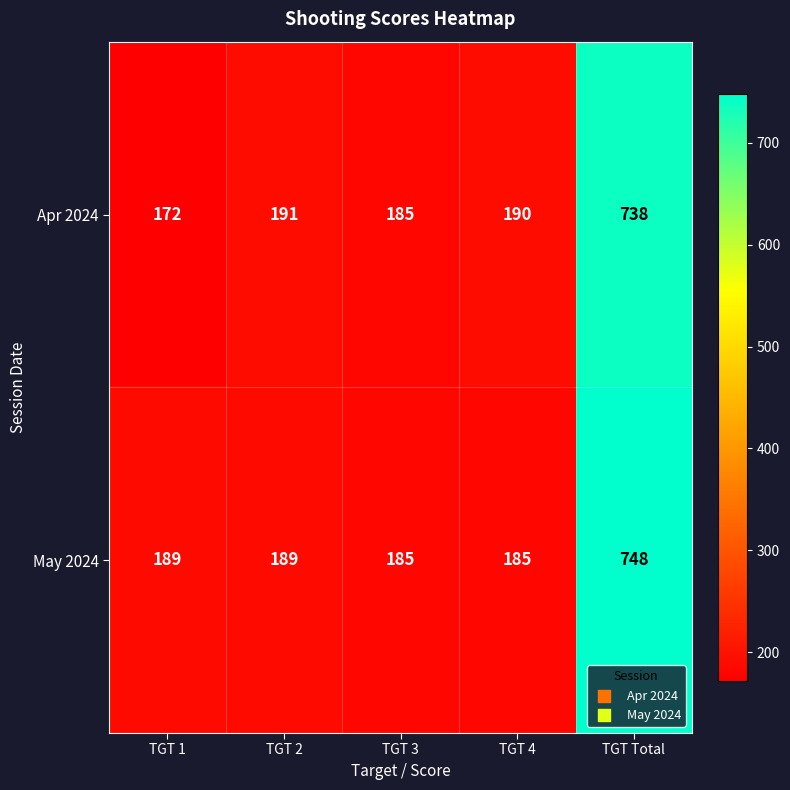

What is the average value of the May 2024 series?

299